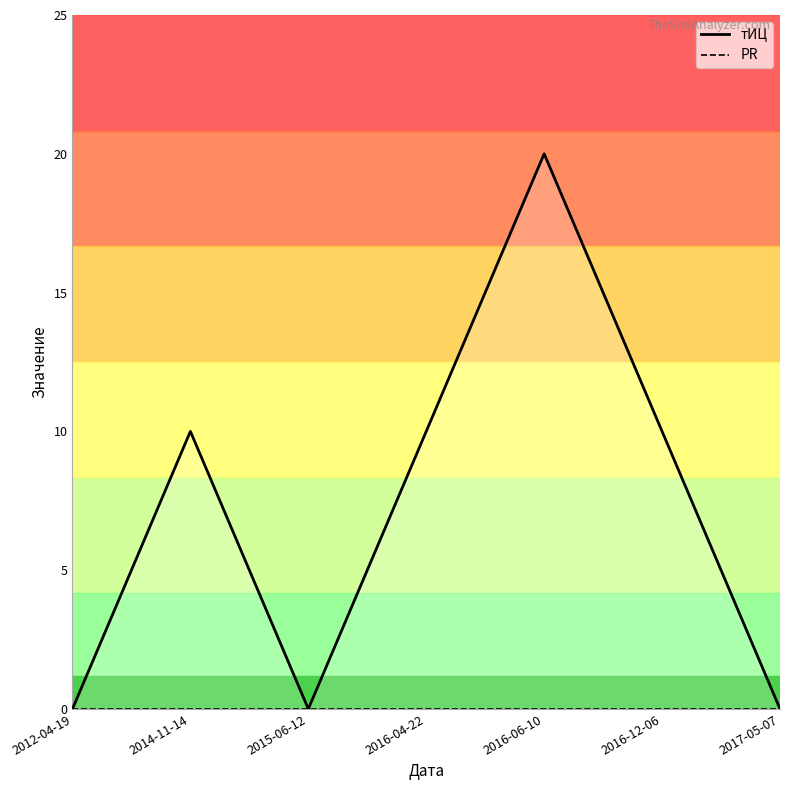

Where is the first local minimum for тИЦ?

2015-06-12